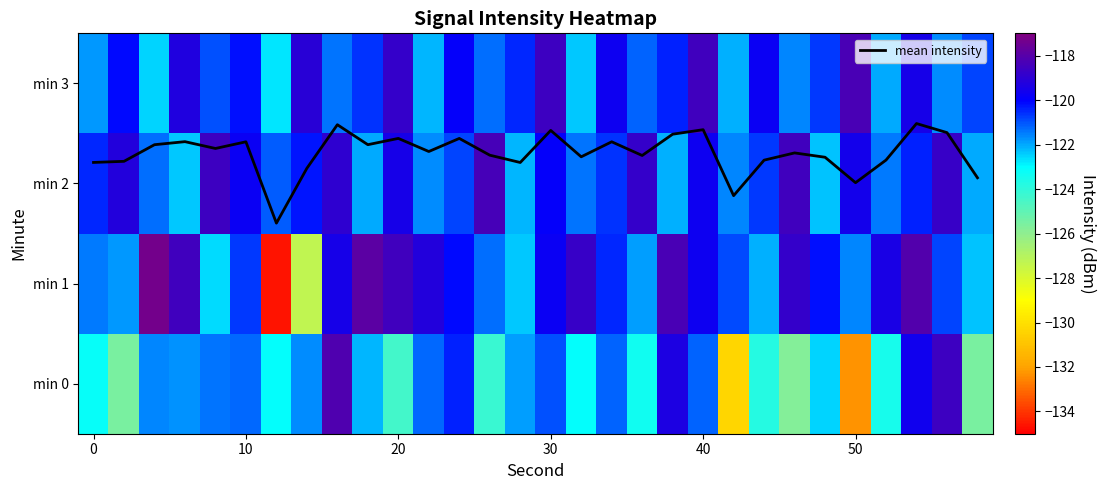

How many series are shown in this chart?

5